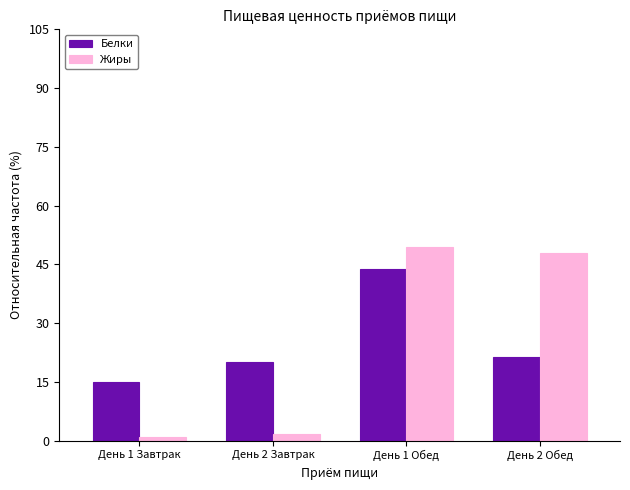

Reading left to right, extract all data points from this chart.

Белки: День 1 Завтрак=15.0	День 2 Завтрак=20.0	День 1 Обед=43.8	День 2 Обед=21.2
Жиры: День 1 Завтрак=1.0	День 2 Завтрак=1.6	День 1 Обед=49.5	День 2 Обед=47.9